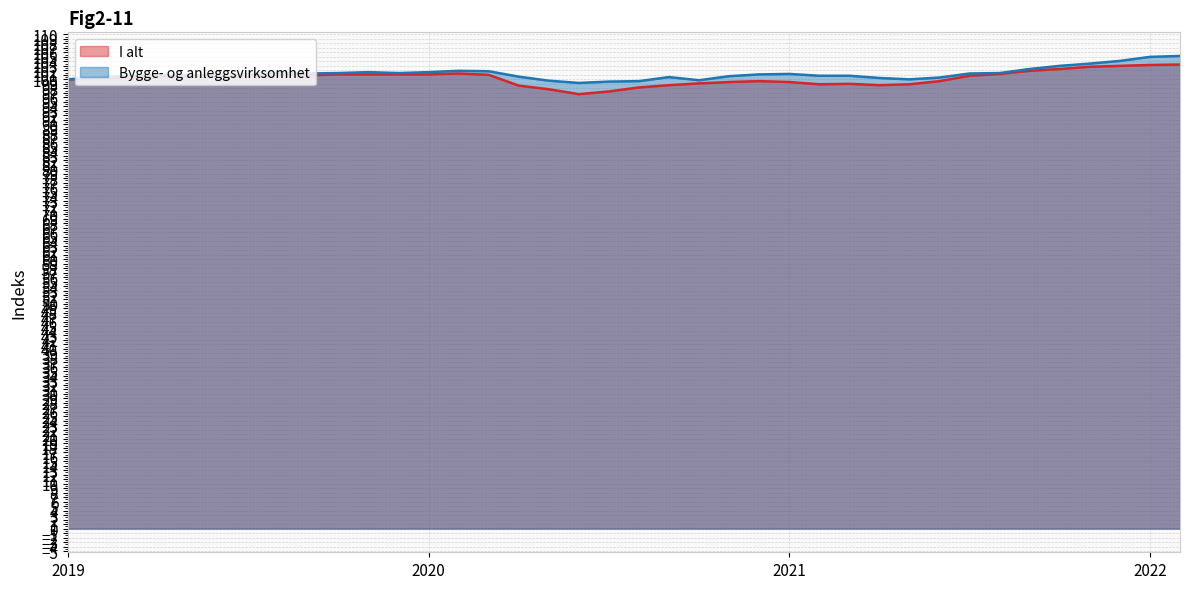

What is the difference between the highest and lowest values at 2022-02-01?

1.9